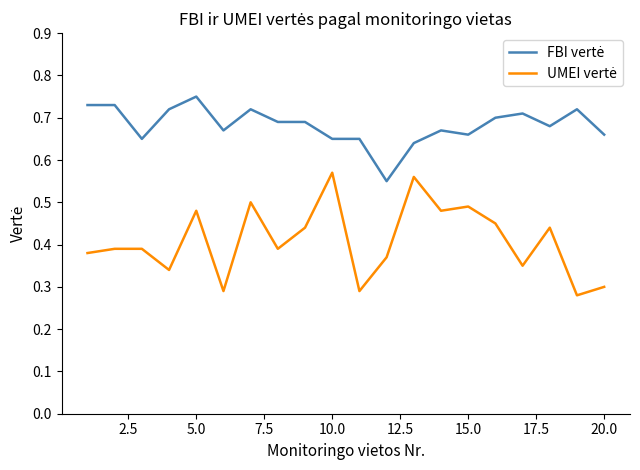

Is this an area chart (filled region under the line)?

No